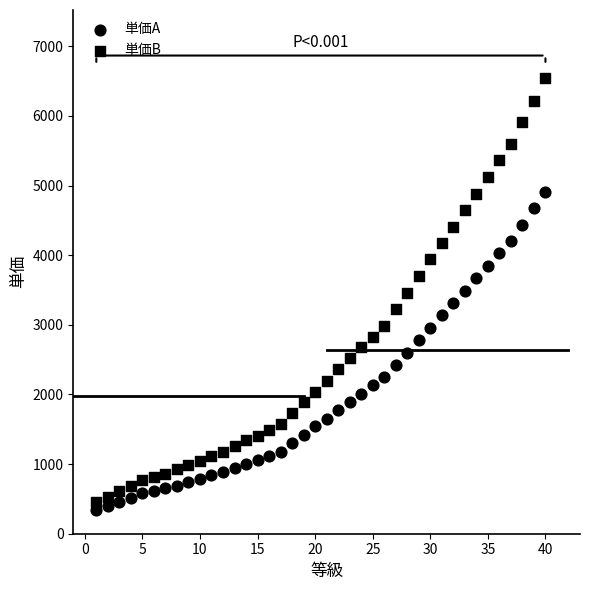

How many data points are displayed?

80